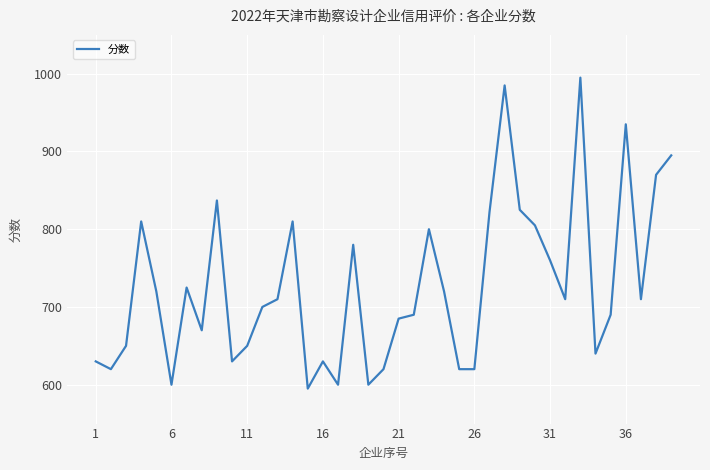

True or false: there are more than 2 points higher than both neighbors.

True